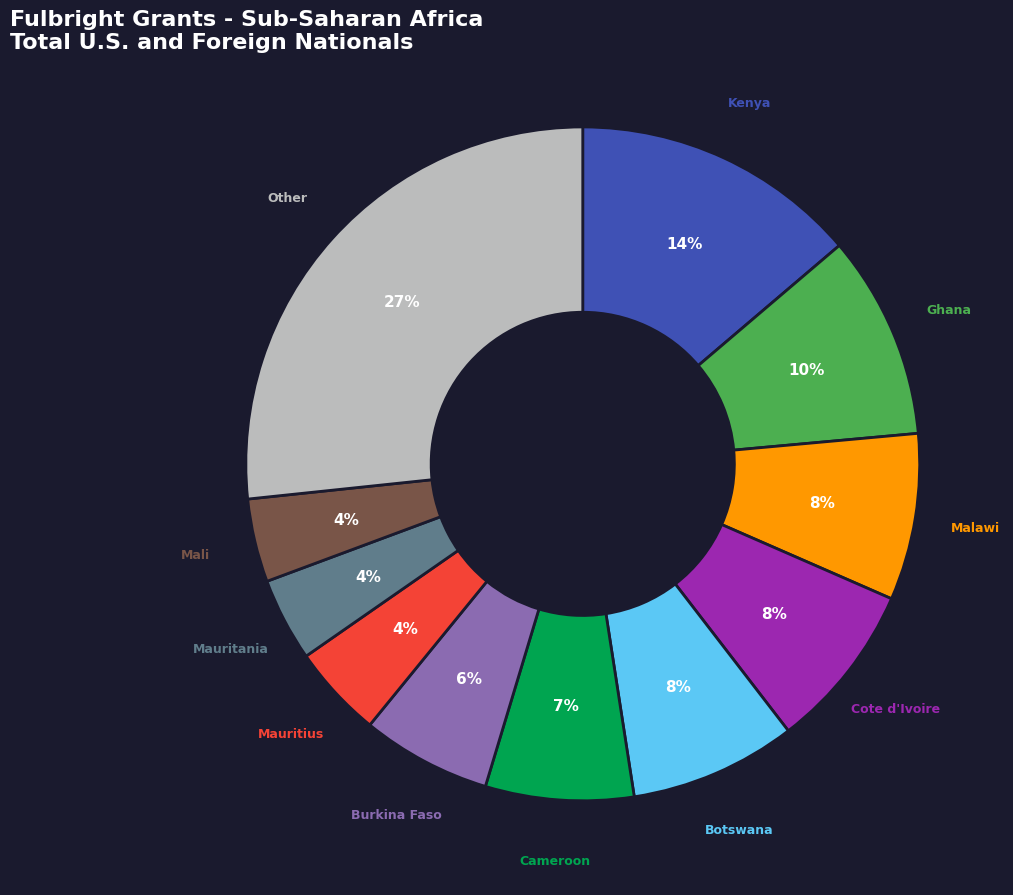

Is there a majority slice in this chart?

No